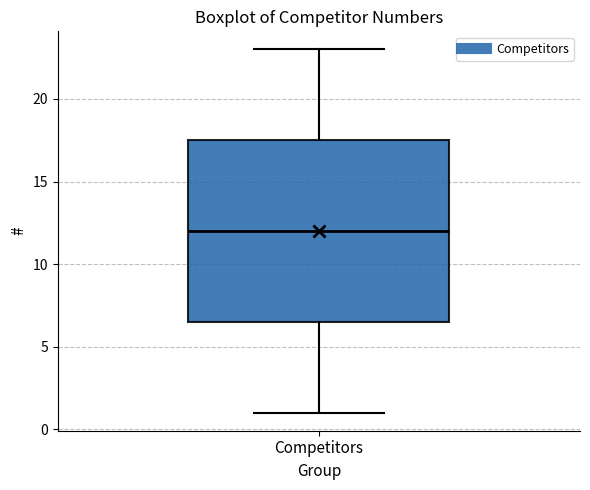

Transcribe this box plot: give where the median line is, the range the box spans, and where the two whiskers end, as read against the y-axis. The values are not printed on the chart, so give them approximately, as read against the axis.

median 12.0, box 6.5 to 17.5, whiskers 1.0 to 23.0